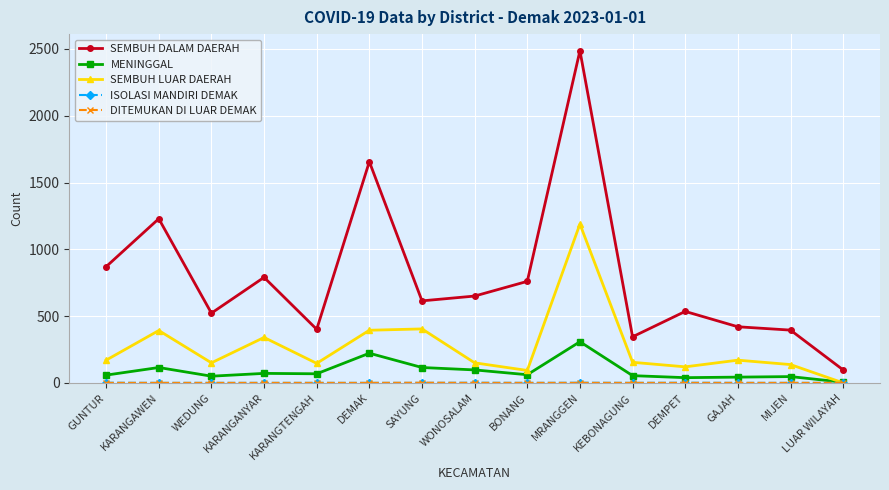

True or false: SEMBUH LUAR DAERAH has a value of 0 at LUAR WILAYAH.

True